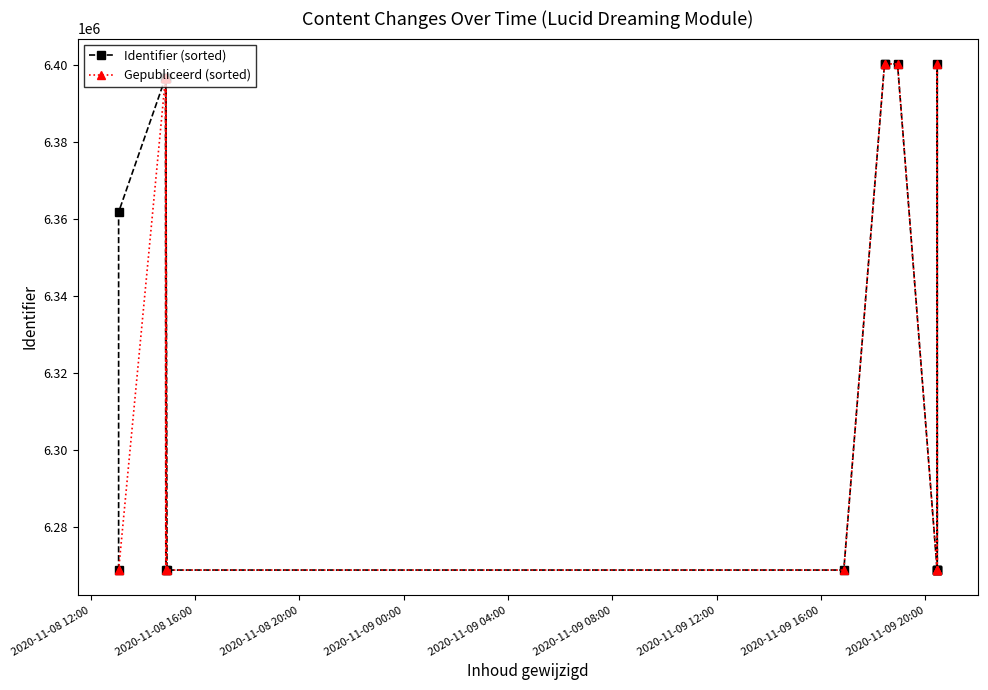

True or false: Identifier (sorted) has a value of 6400313 at 2020-11-09 20:00.

True